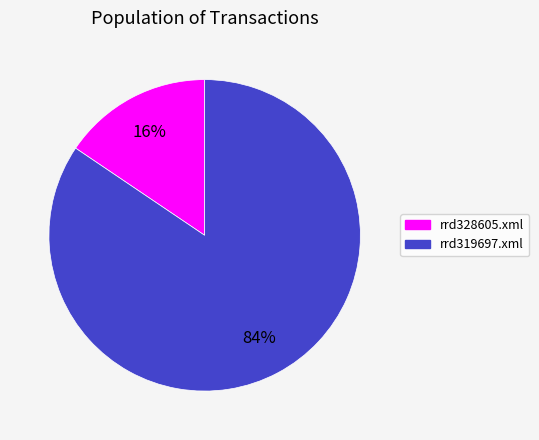

Which slice is the smallest?

rrd328605.xml